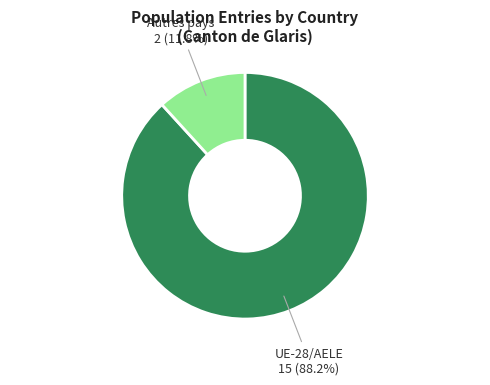

Is there a majority slice in this chart?

Yes